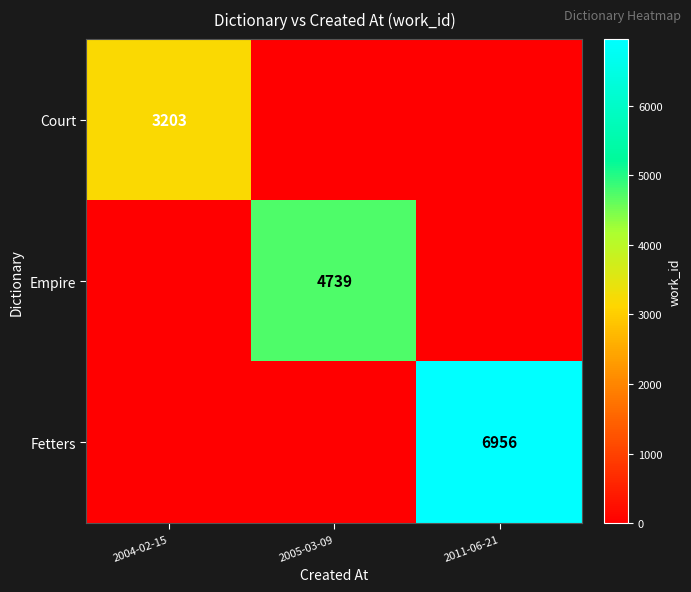

The Fetters series shows 10448 at 2011-06-21. True or false?

False